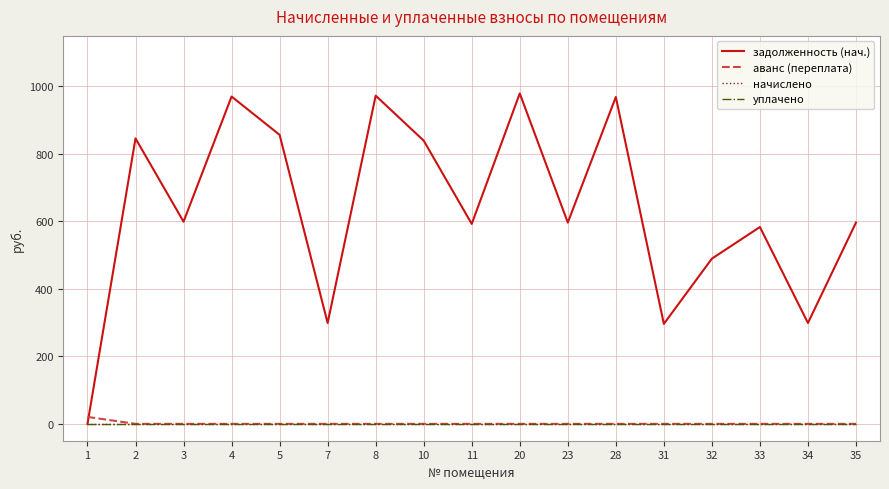

Does the chart display data point markers on the line(s)?

No